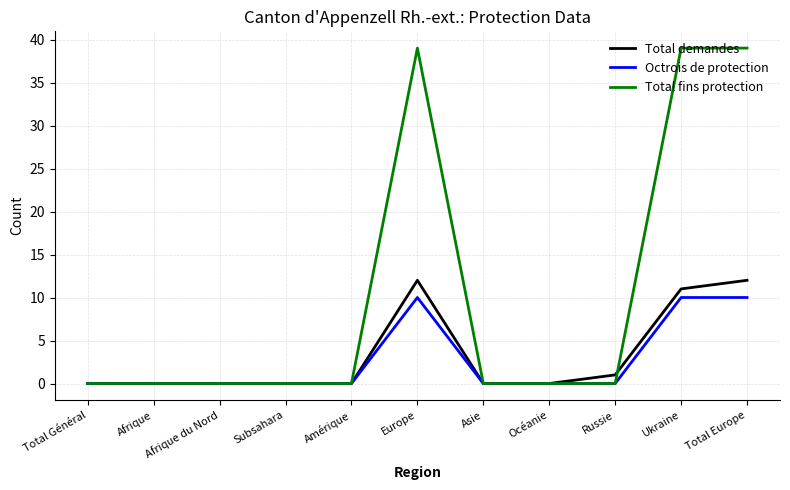

Reading left to right, extract all data points from this chart.

Total demandes: 0	0	0	0	0	12	0	0	1	11	12
Octrois de protection: 0	0	0	0	0	10	0	0	0	10	10
Total fins protection: 0	0	0	0	0	39	0	0	0	39	39